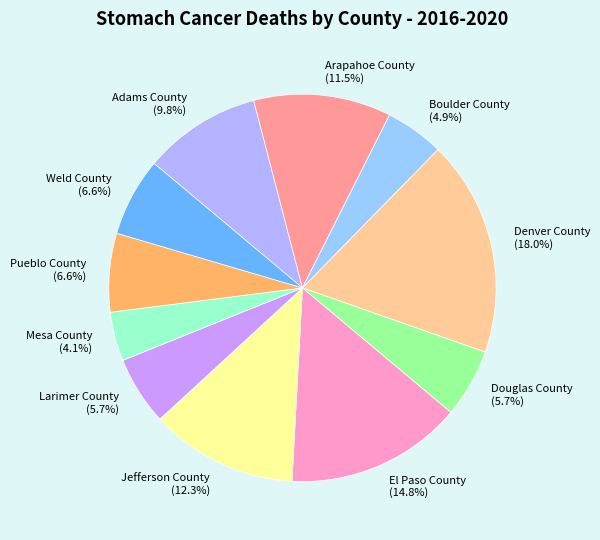

Is the sum of Boulder County and El Paso County greater than half?

No